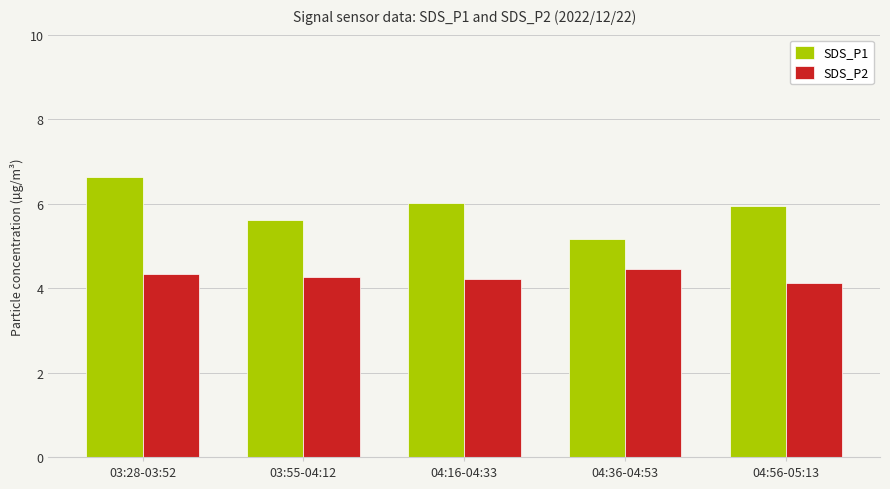

Count the SDS_P2 values in the range 4 to 5.

5